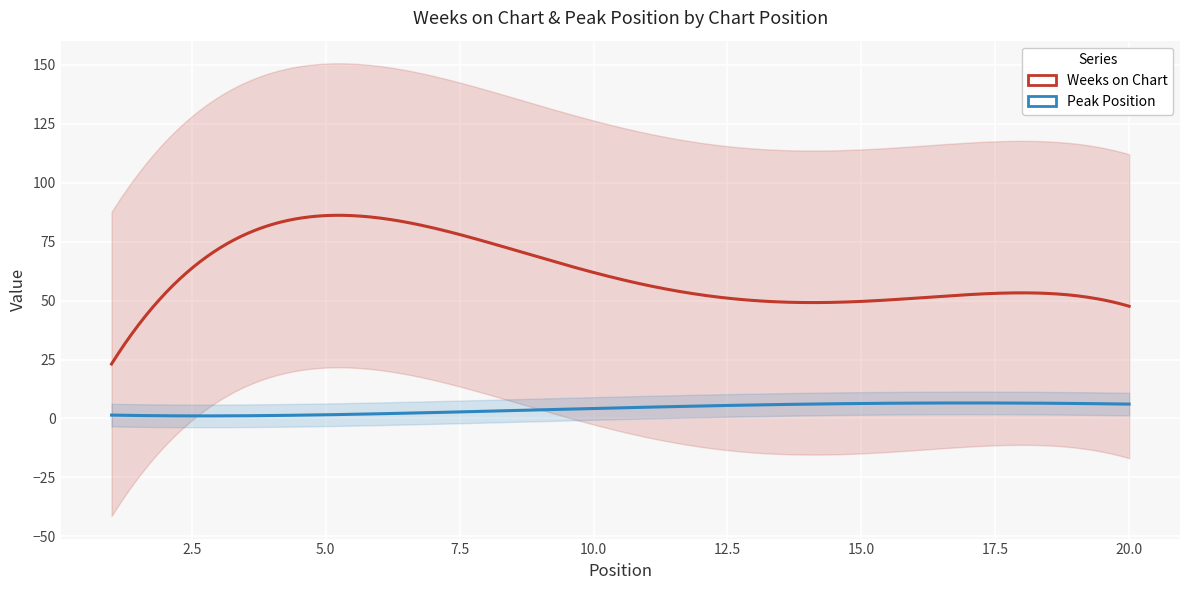

What are all the series names shown in the legend?

Weeks on Chart, Peak Position